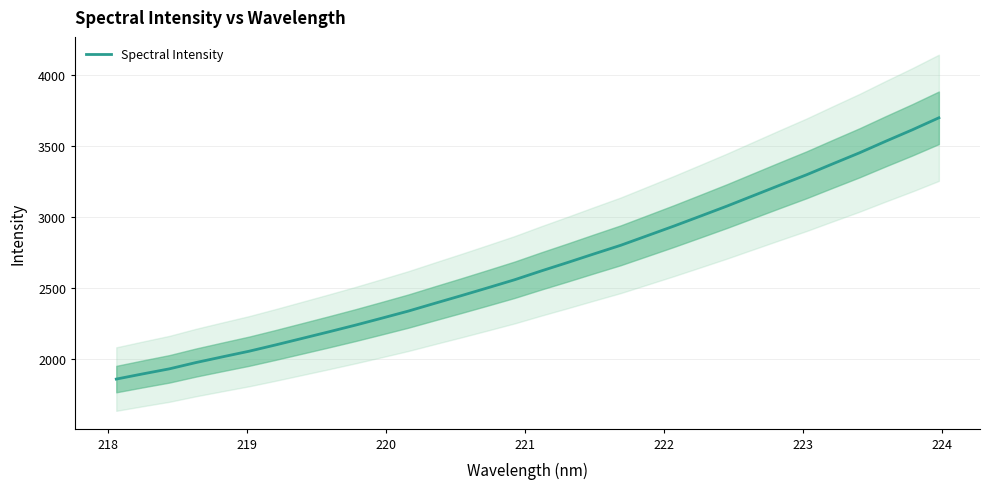

What is the greatest value displayed?

3701.0